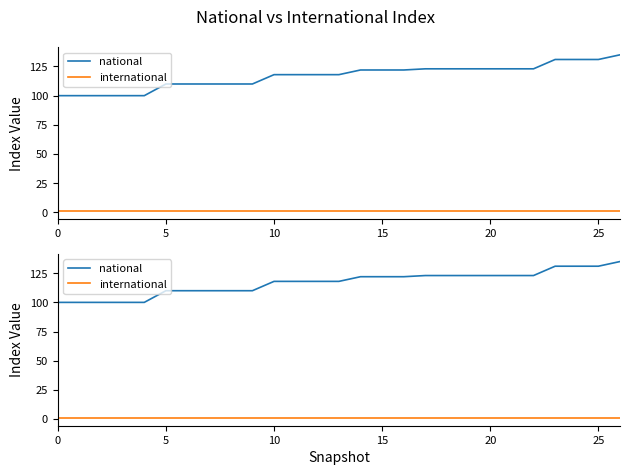

Reading left to right, transcribe all the data shown in this chart.

national: 100	100	100	100	100	110	110	110	110	110	118	118	118	118	122	122	122	123	123	123	123	123	123	131	131	131	135
international: 1	1	1	1	1	1	1	1	1	1	1	1	1	1	1	1	1	1	1	1	1	1	1	1	1	1	1